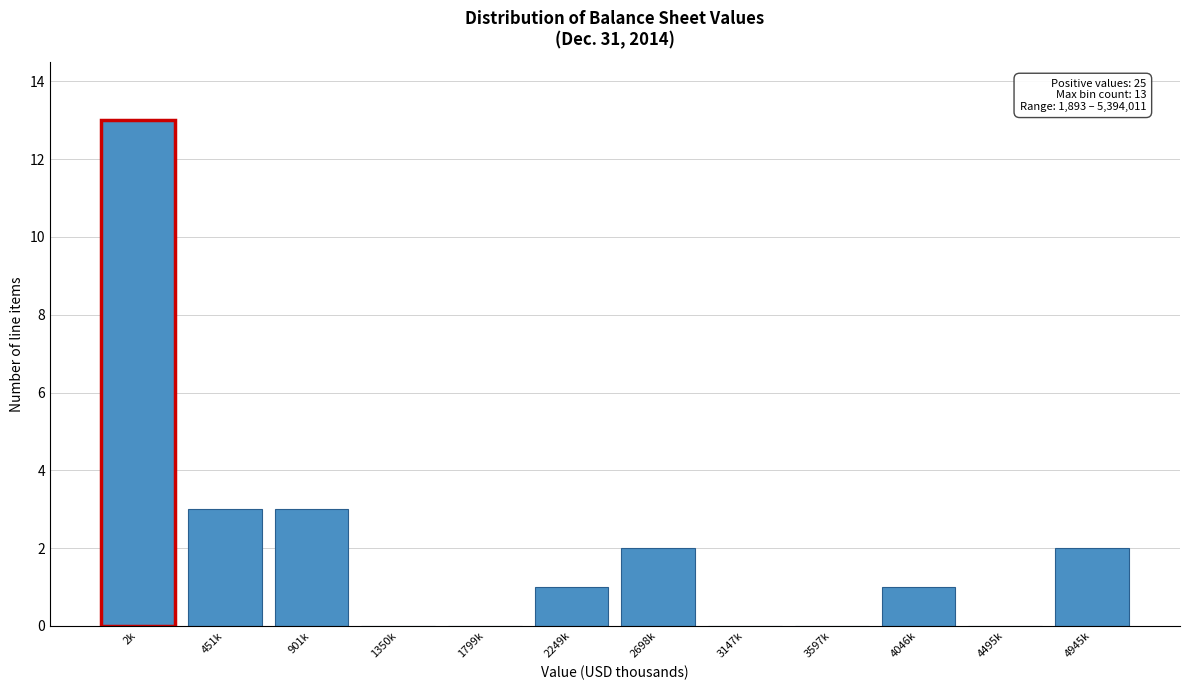

Reading left to right, extract all data points from this chart.

2k=13	451k=3	901k=3	1350k=0	1799k=0	2249k=1	2698k=2	3147k=0	3597k=0	4046k=1	4495k=0	4945k=2